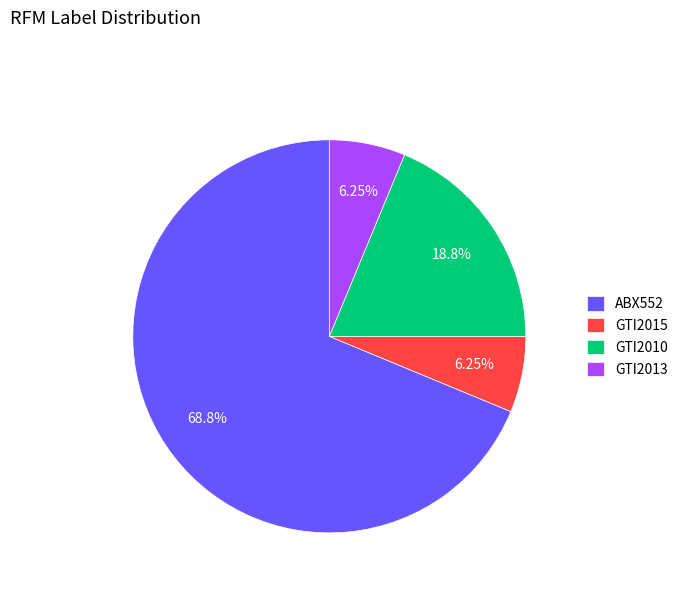

Count the number of slices in the pie.

4